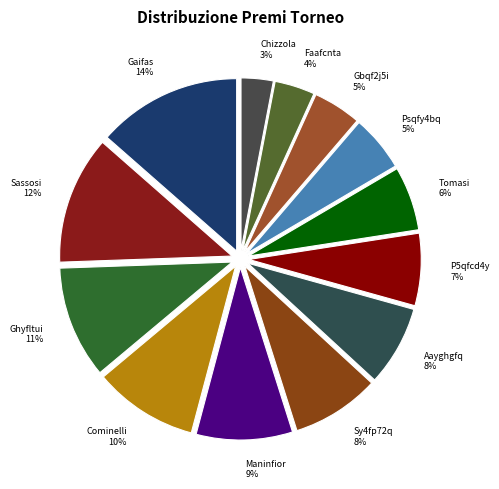

How many slices are in this pie chart?

13